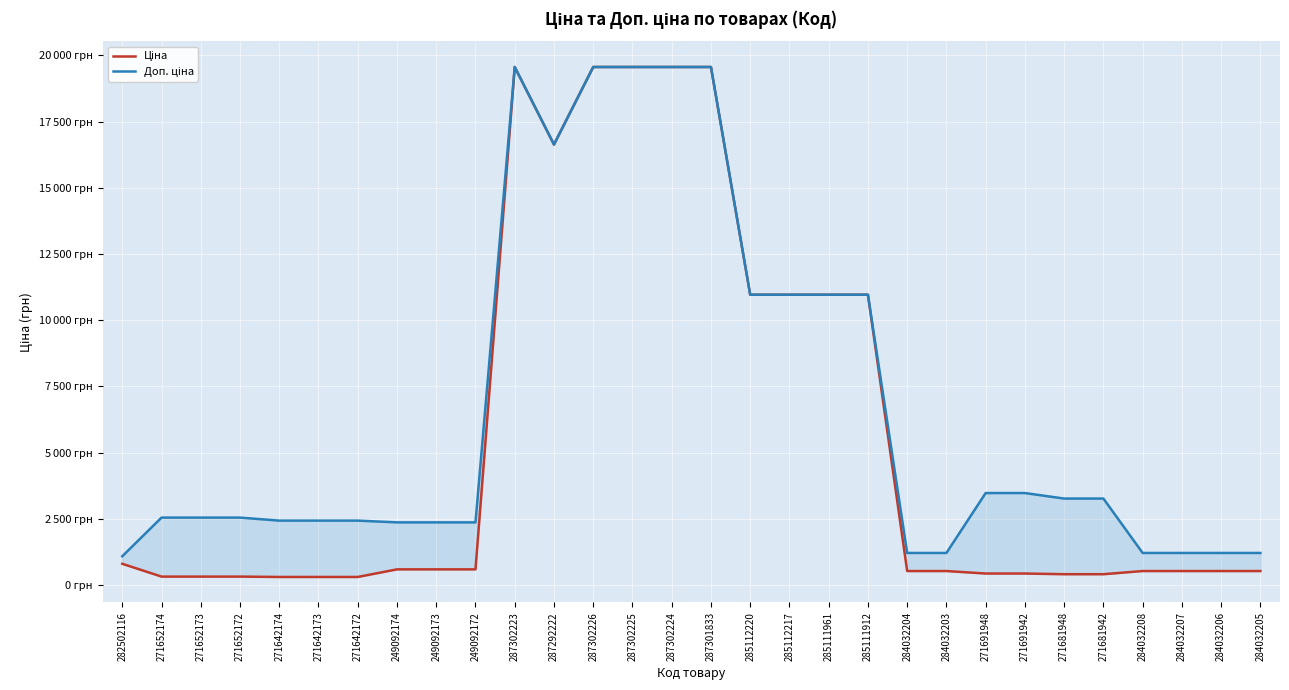

Which category has the lowest value across all series?

271642174